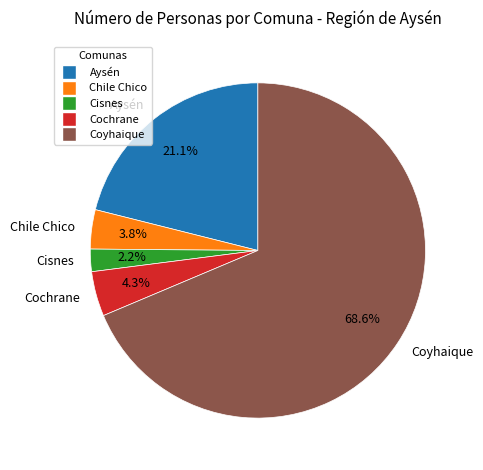

Which category accounts for the majority?

Coyhaique